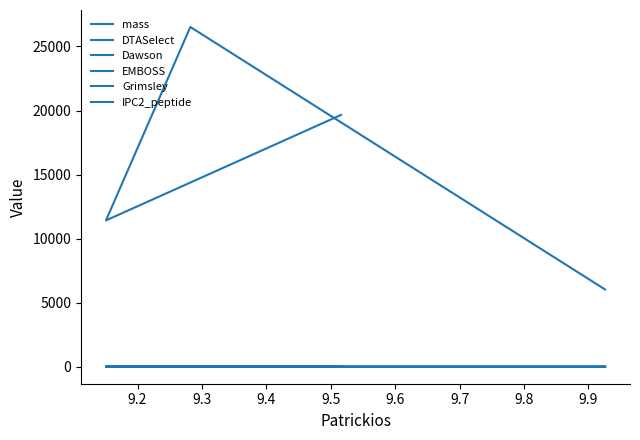

List the series in order of their peak value, highest first.

mass, EMBOSS, Grimsley, Dawson, DTASelect, IPC2_peptide